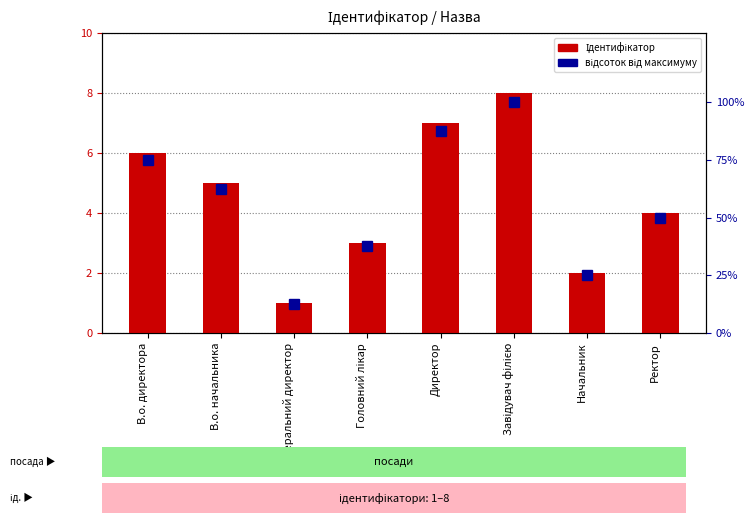

What is the sum of the Ідентифікатор values at Завідувач філією and В.о. директора?

14.0